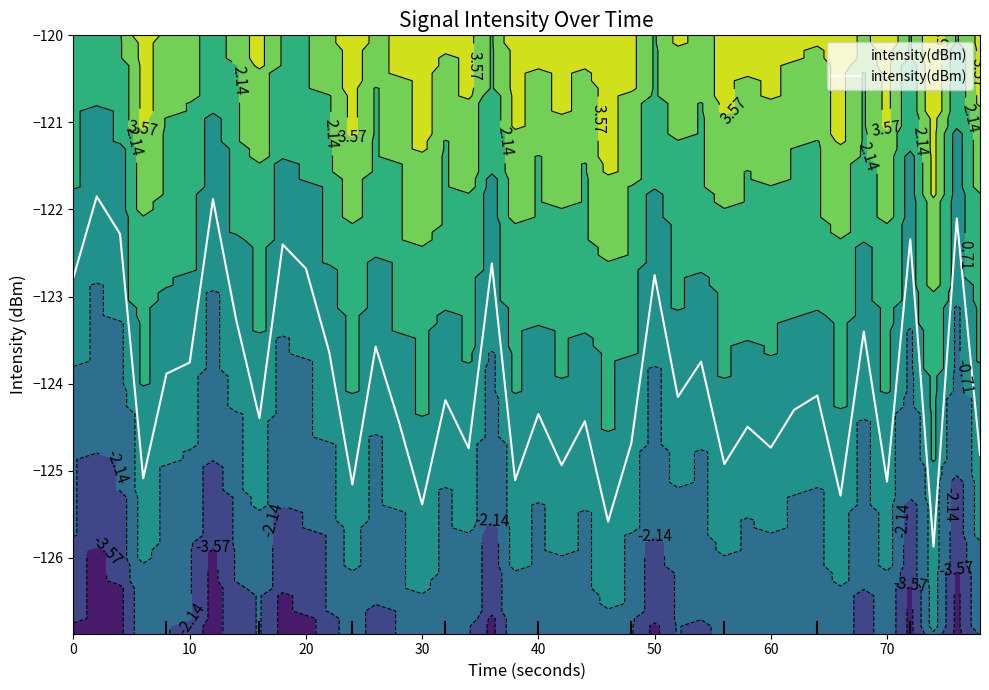

What is the greatest value displayed?

-121.9